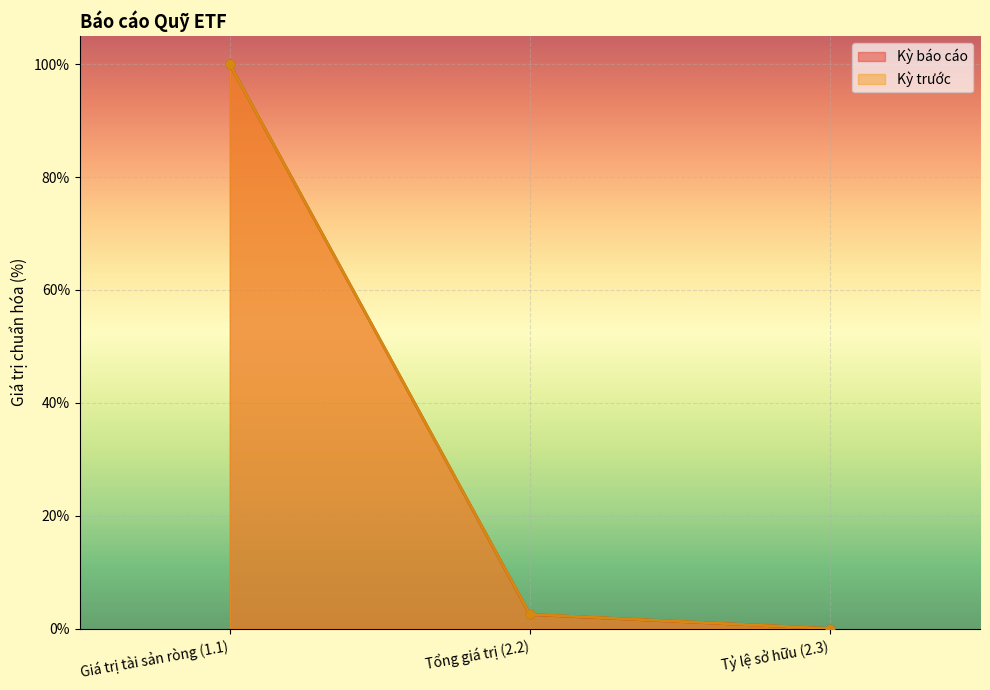

How many series are shown in this chart?

2